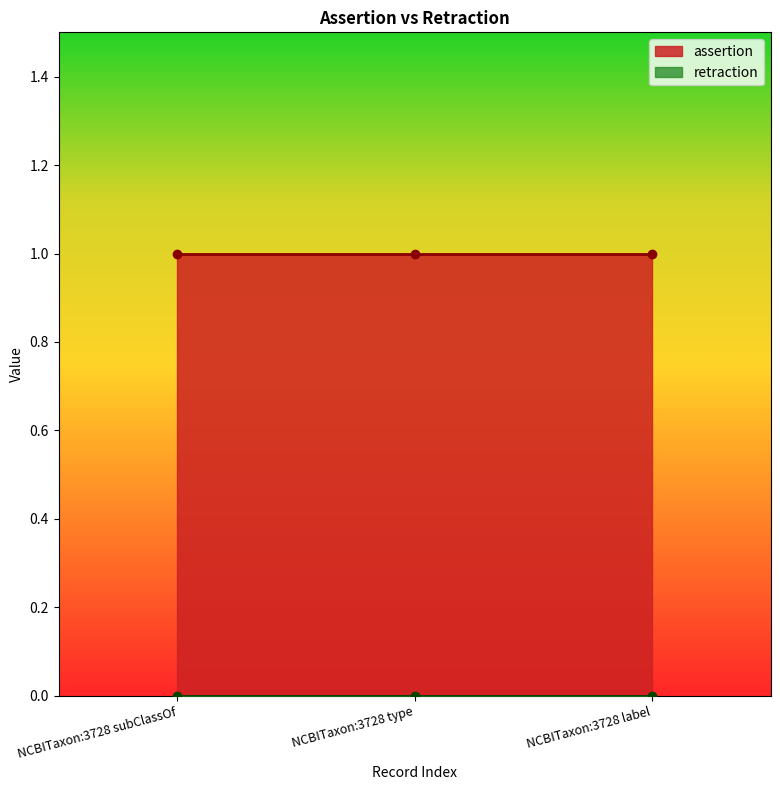

Reading left to right, extract all data points from this chart.

assertion: 1	1	1
retraction: 0	0	0